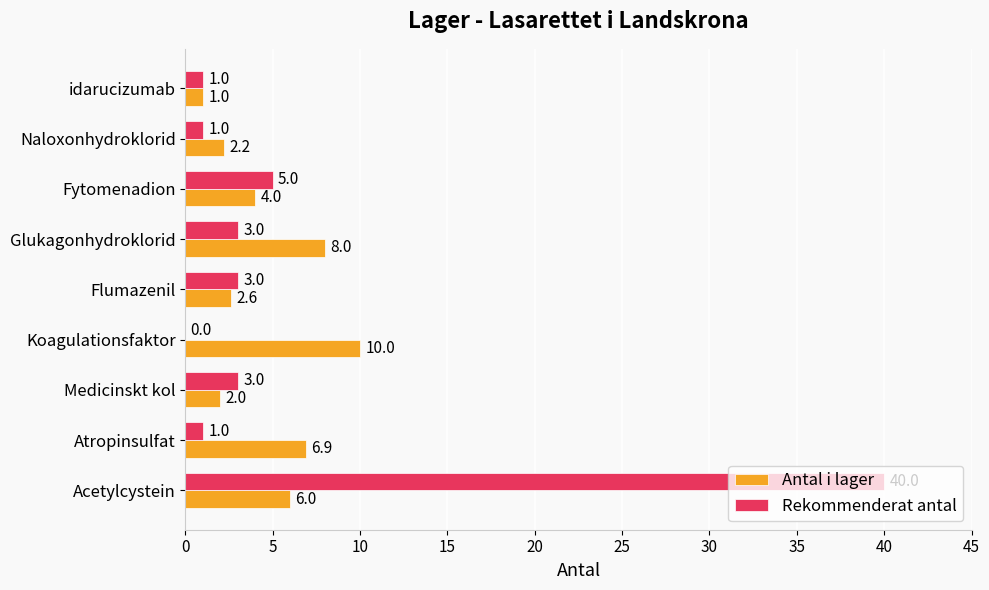

Is it true that Antal i lager equals 4.0 at Fytomenadion?

True